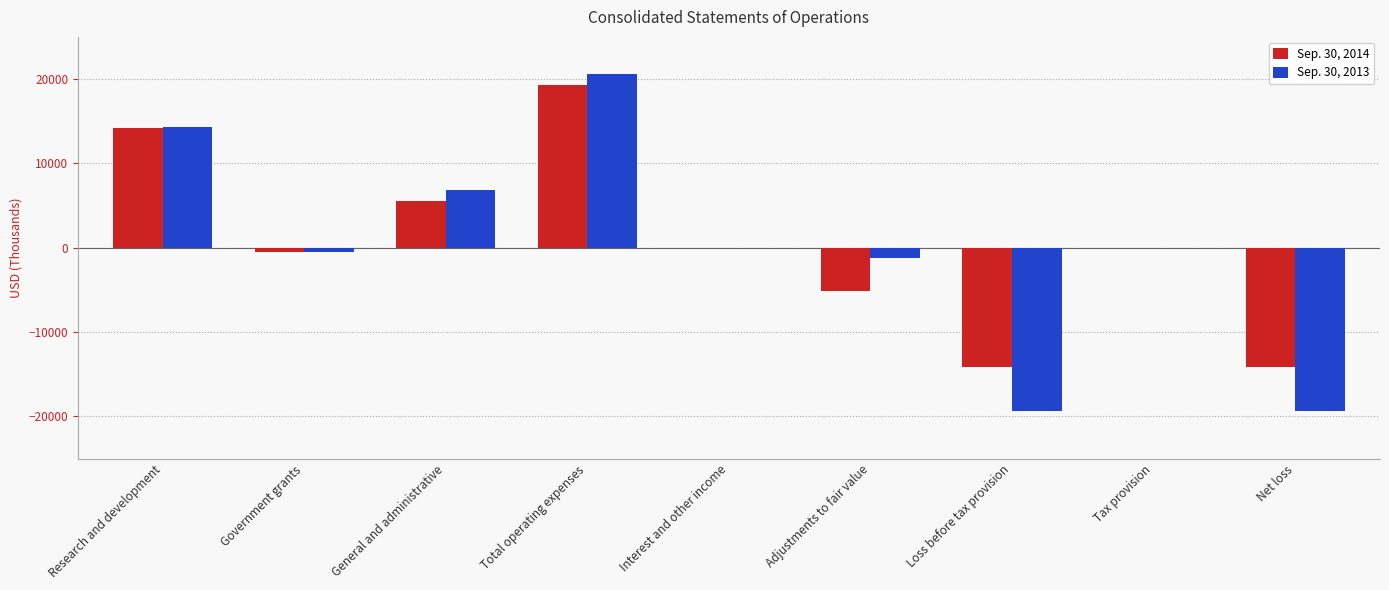

Count the number of categories in the chart.

9